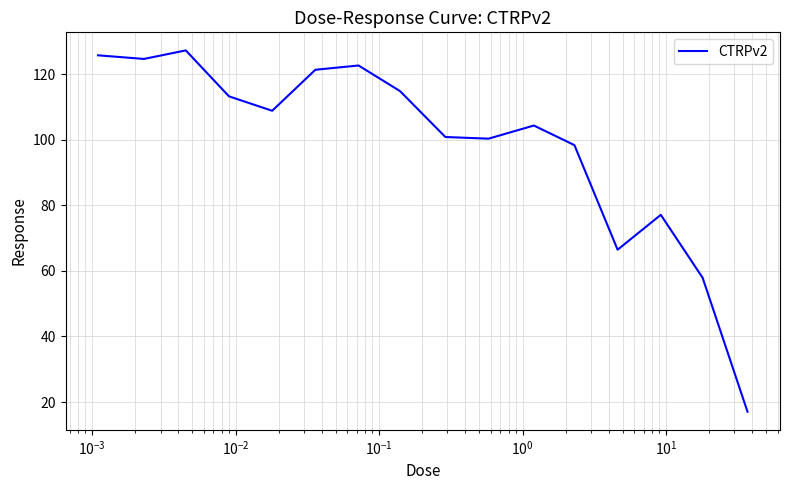

What is the maximum value shown in the chart?

127.2